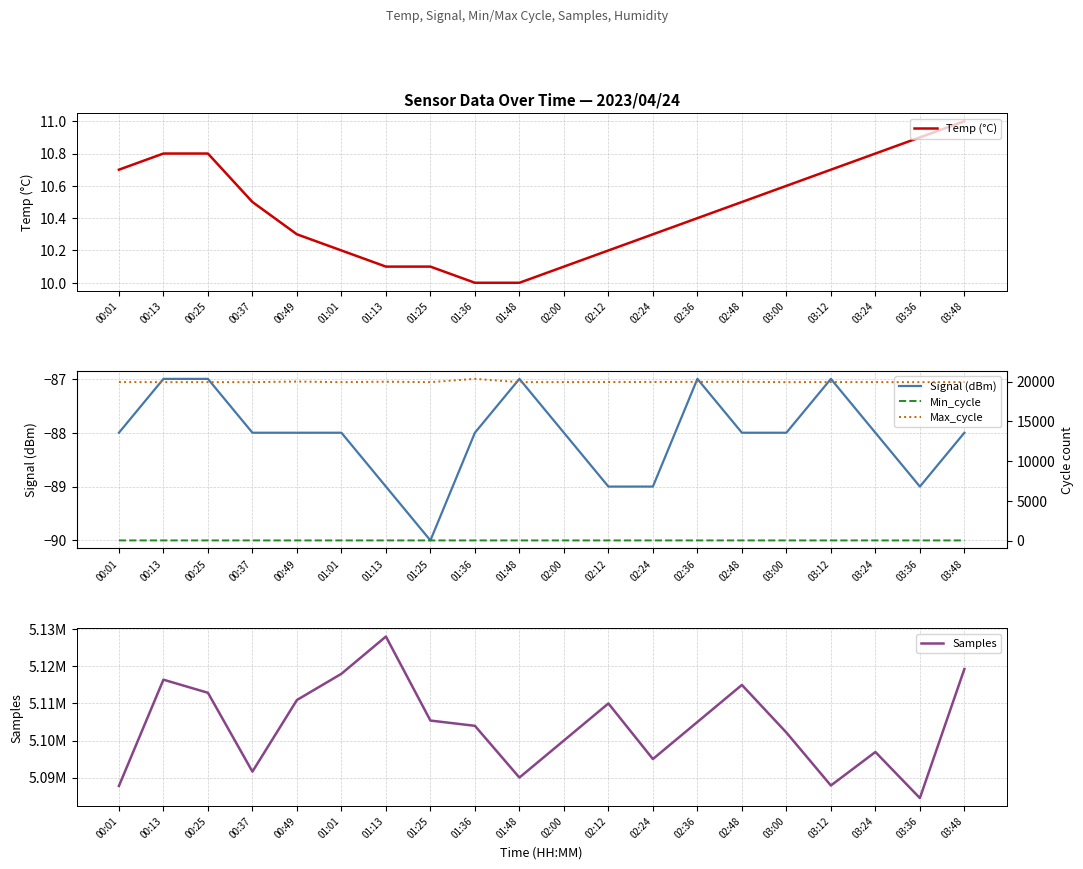

How many data points in Max_cycle are less than 19935?

10